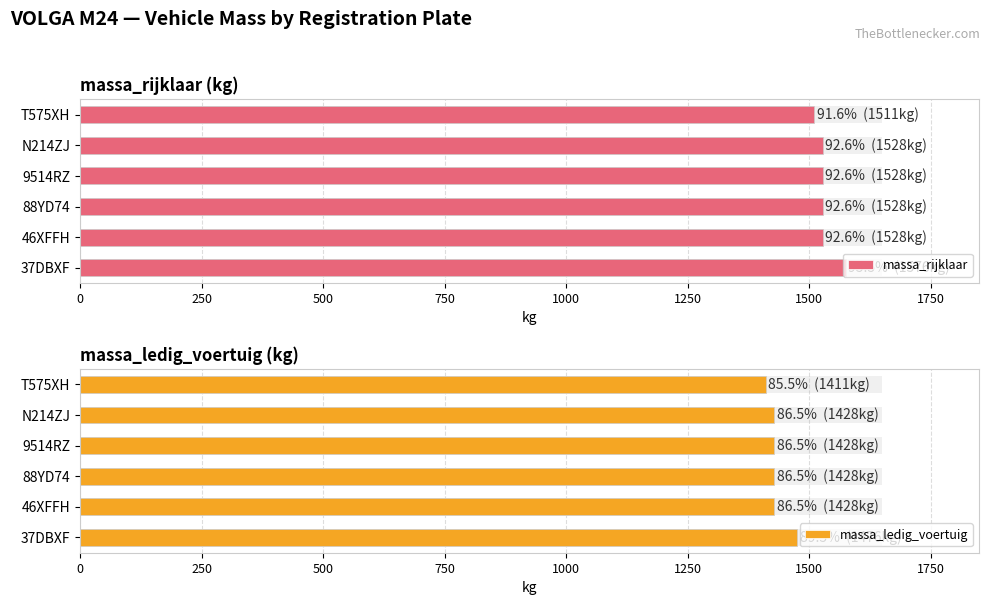

How many groups of bars are there?

6